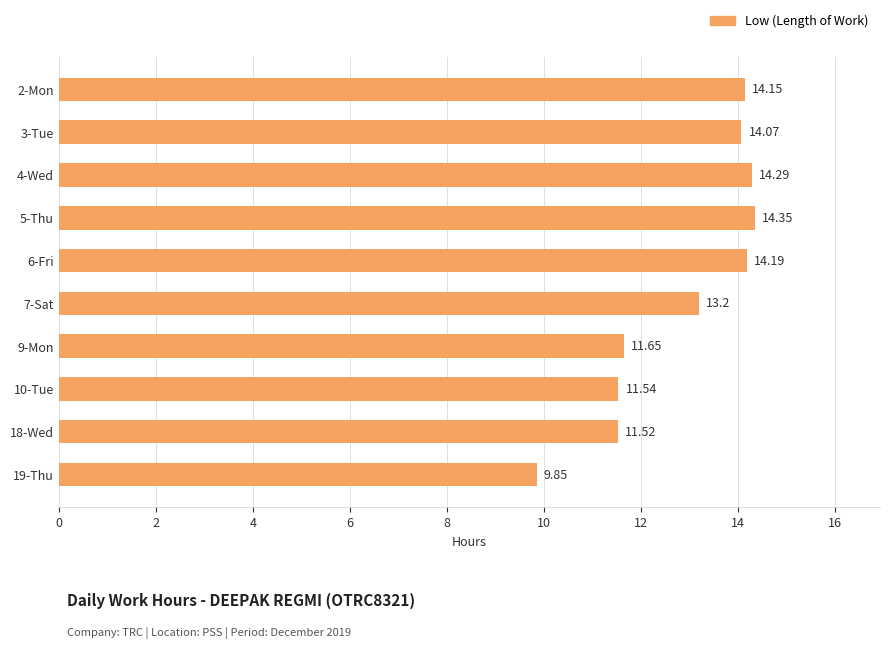

Between 2-Mon and 7-Sat, which is larger?

2-Mon